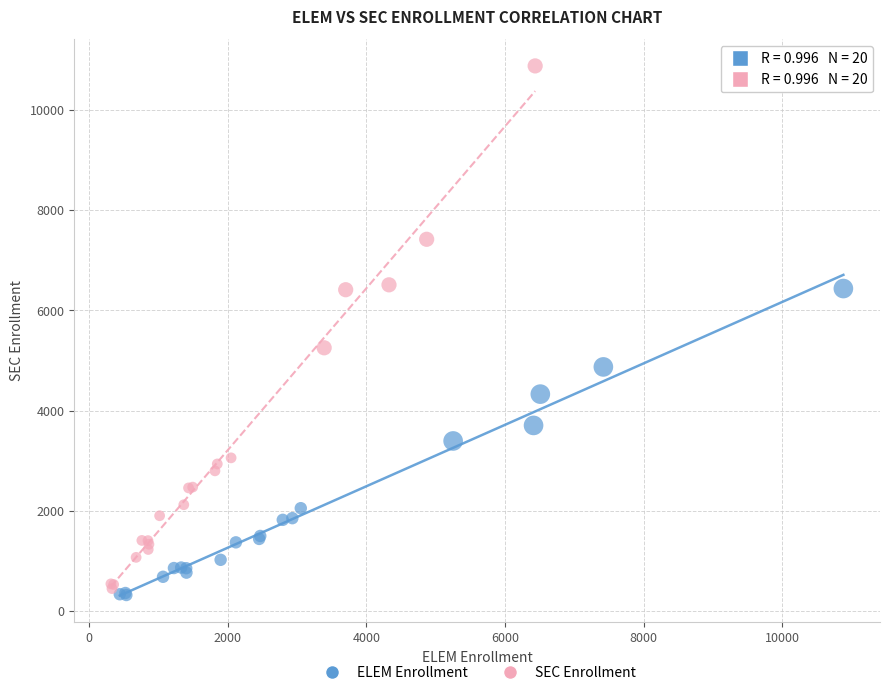

Which series reaches the maximum Y coordinate?

SEC Enrollment